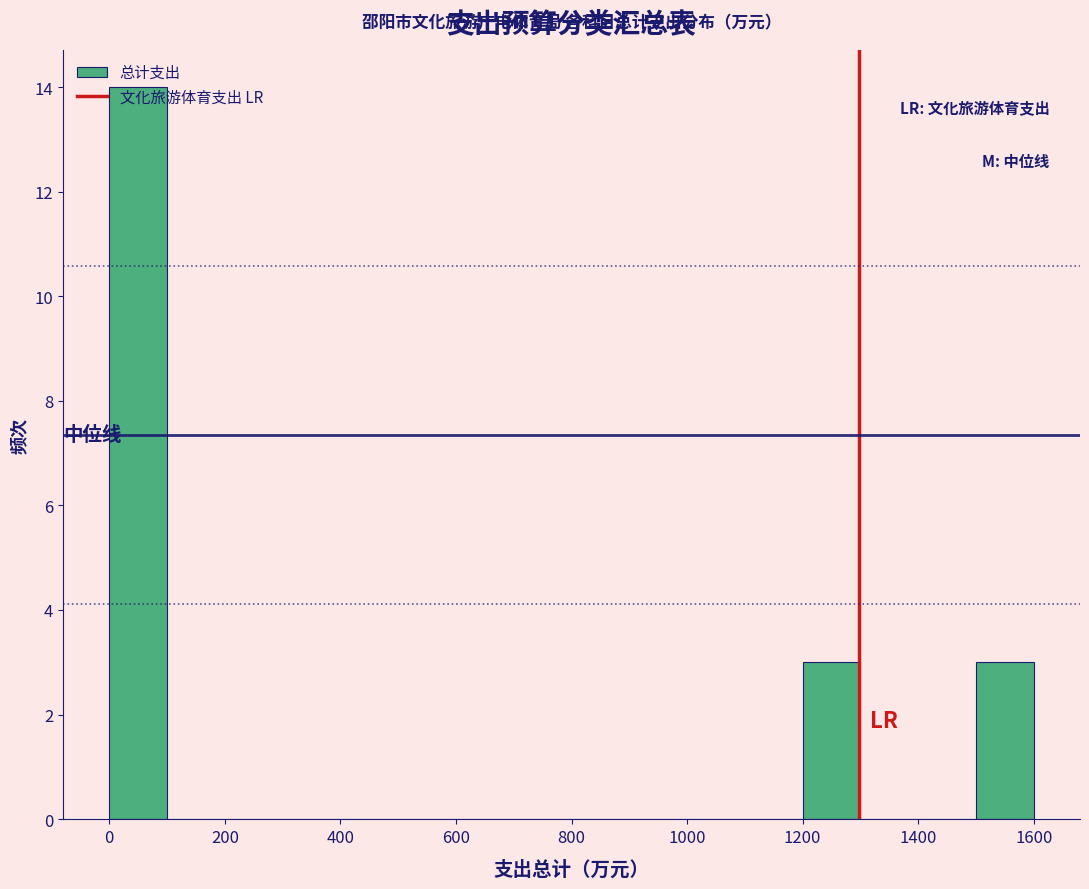

Over which range of the x-axis is the bar tallest?

0 to 100